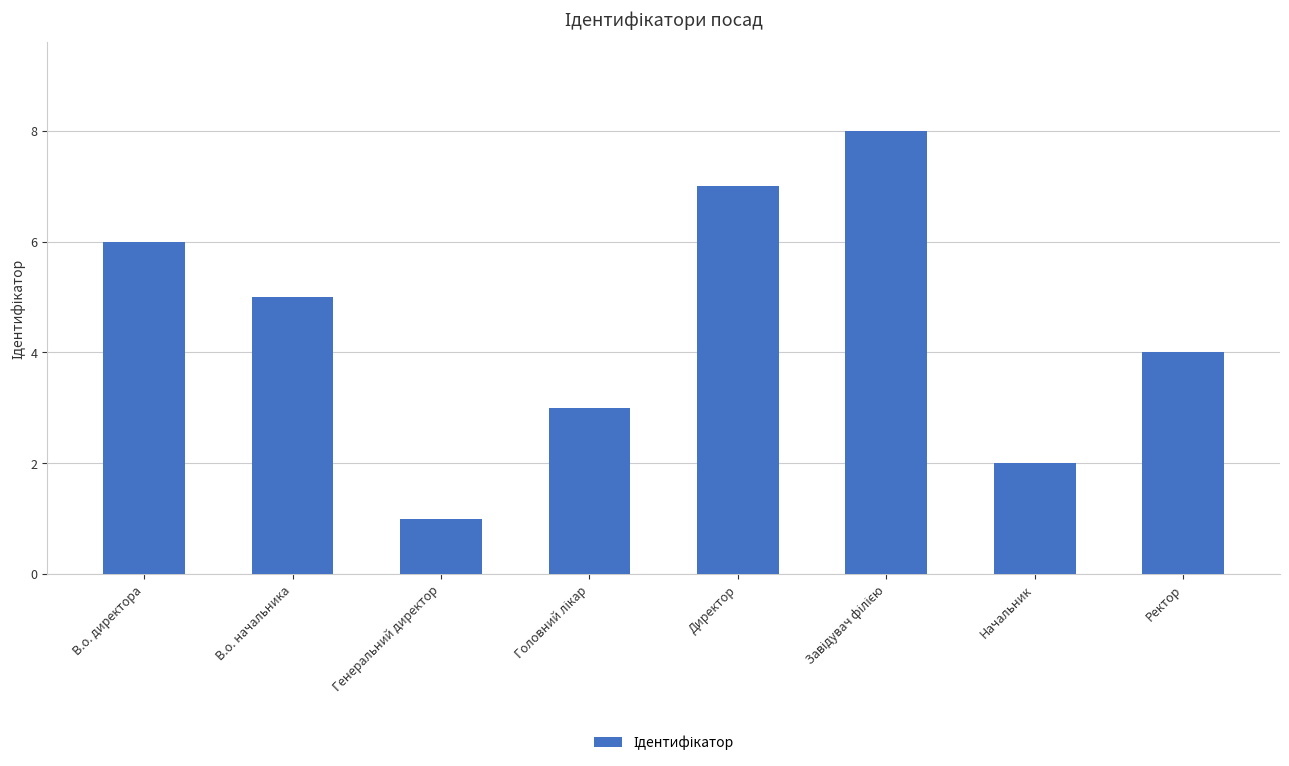

What is the approximate value at Директор?

7